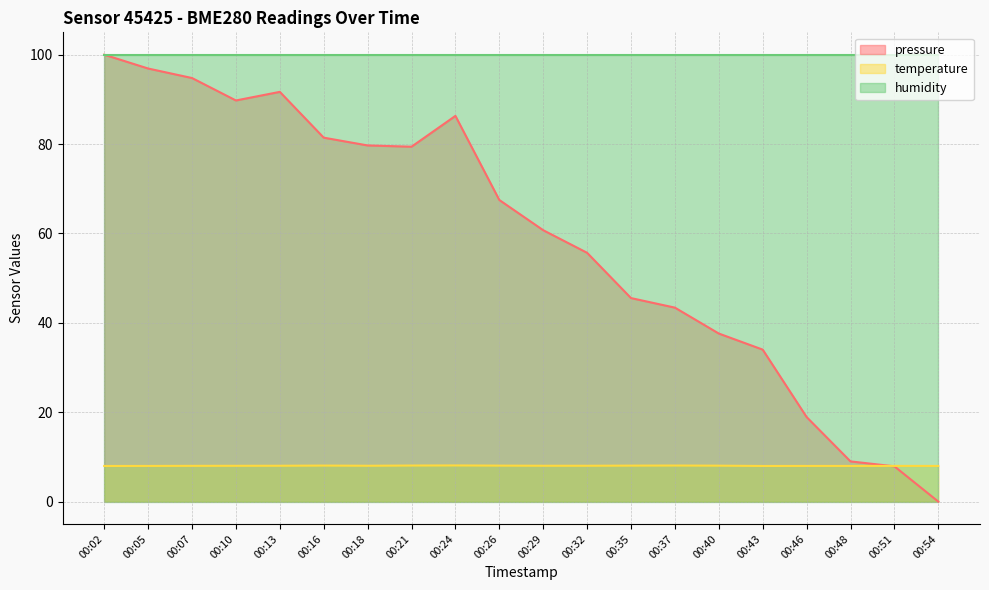

Rank the series at 00:24 from highest to lowest value.

humidity, pressure, temperature